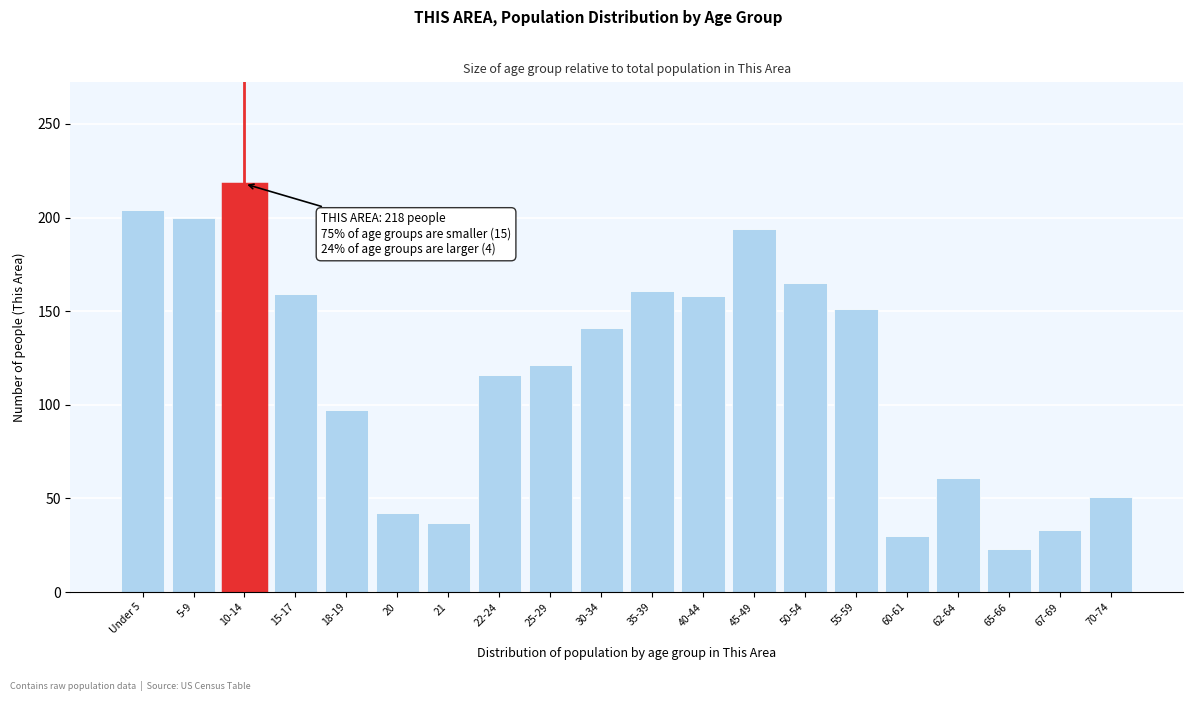

What is the smallest value displayed?

23